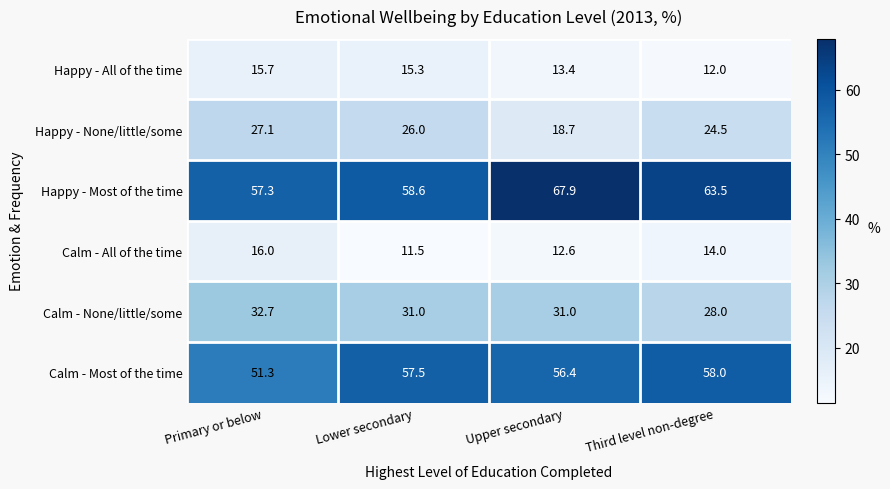

Reading left to right, extract all data points from this chart.

Happy - All of the time: Primary or below=15.7	Lower secondary=15.3	Upper secondary=13.4	Third level non-degree=12.0
Happy - None/little/some: Primary or below=27.1	Lower secondary=26.0	Upper secondary=18.7	Third level non-degree=24.5
Happy - Most of the time: Primary or below=57.3	Lower secondary=58.6	Upper secondary=67.9	Third level non-degree=63.5
Calm - All of the time: Primary or below=16.0	Lower secondary=11.5	Upper secondary=12.6	Third level non-degree=14.0
Calm - None/little/some: Primary or below=32.7	Lower secondary=31.0	Upper secondary=31.0	Third level non-degree=28.0
Calm - Most of the time: Primary or below=51.3	Lower secondary=57.5	Upper secondary=56.4	Third level non-degree=58.0